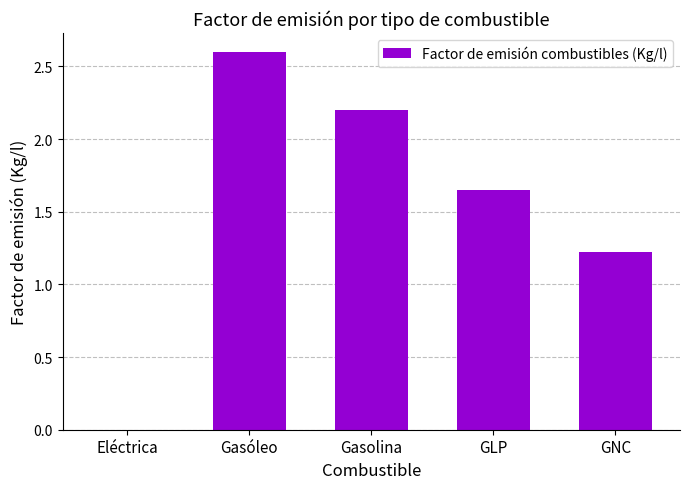

What is the sum of the values at Gasolina and Gasóleo?

4.8